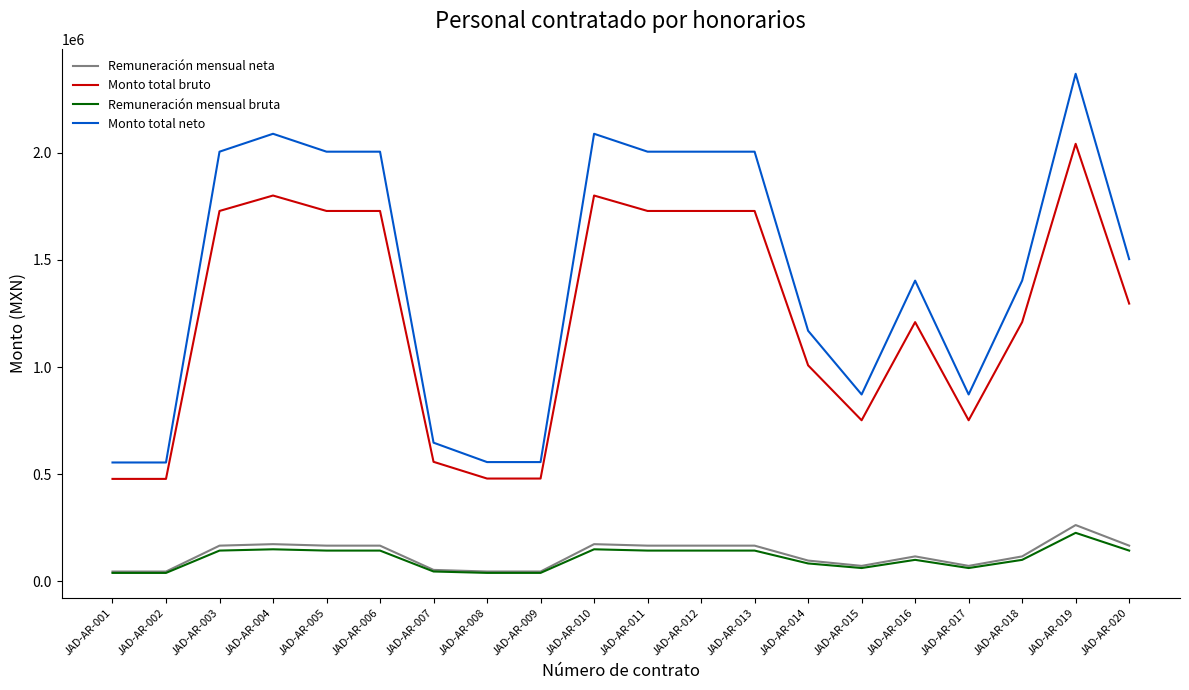

True or false: Monto total bruto has a value of 1728000.0 at JAD-AR-011.

True